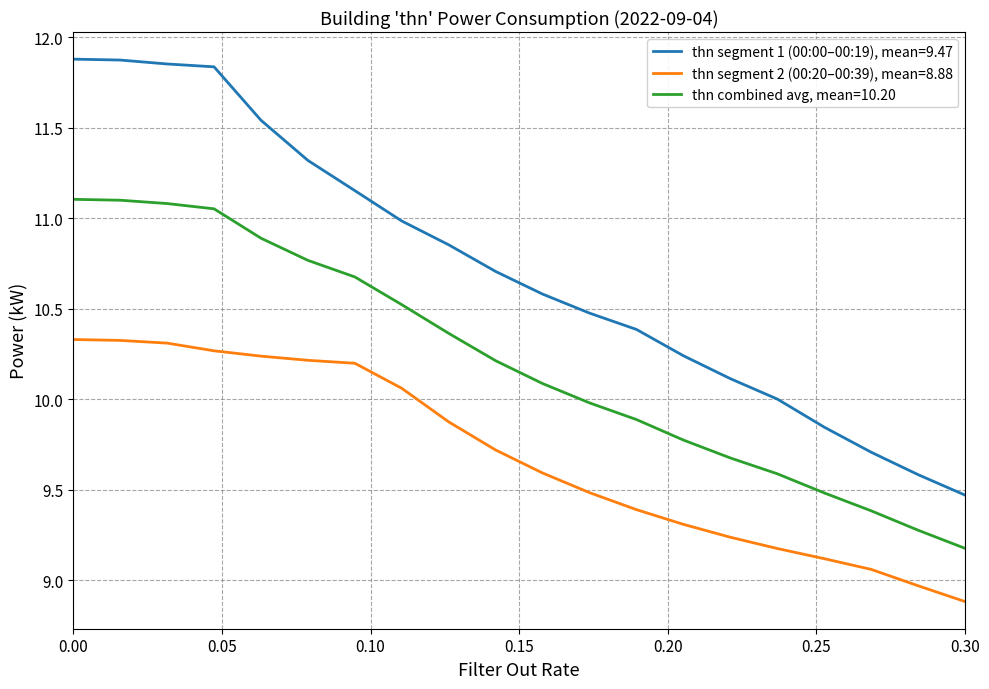

What is the minimum value shown in the chart?

8.9